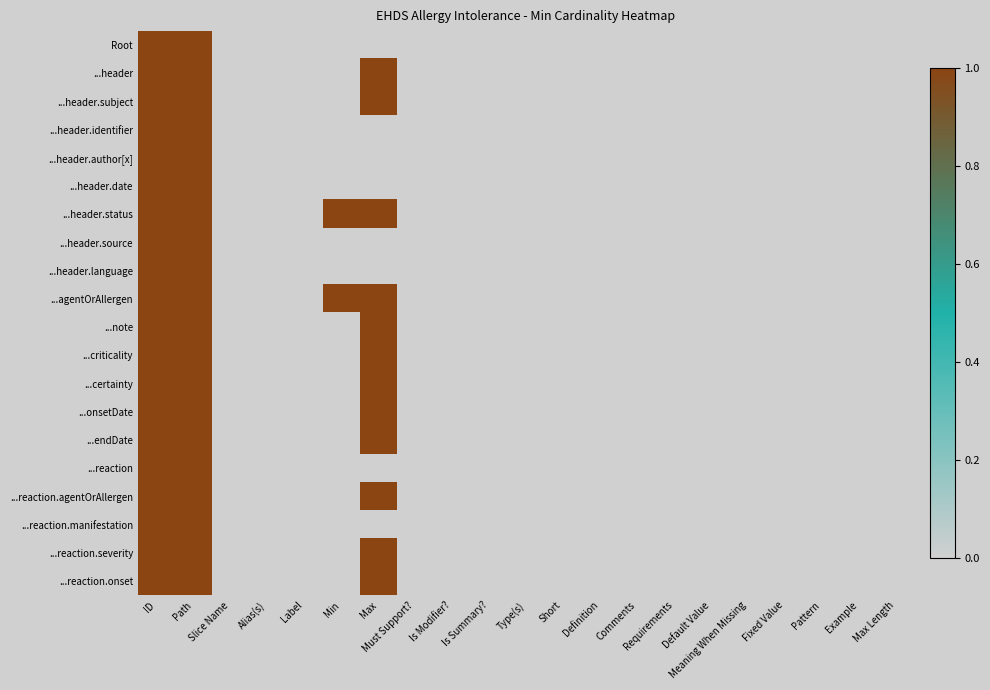

Which series changed the most between Must Support? and Is Summary??

Root